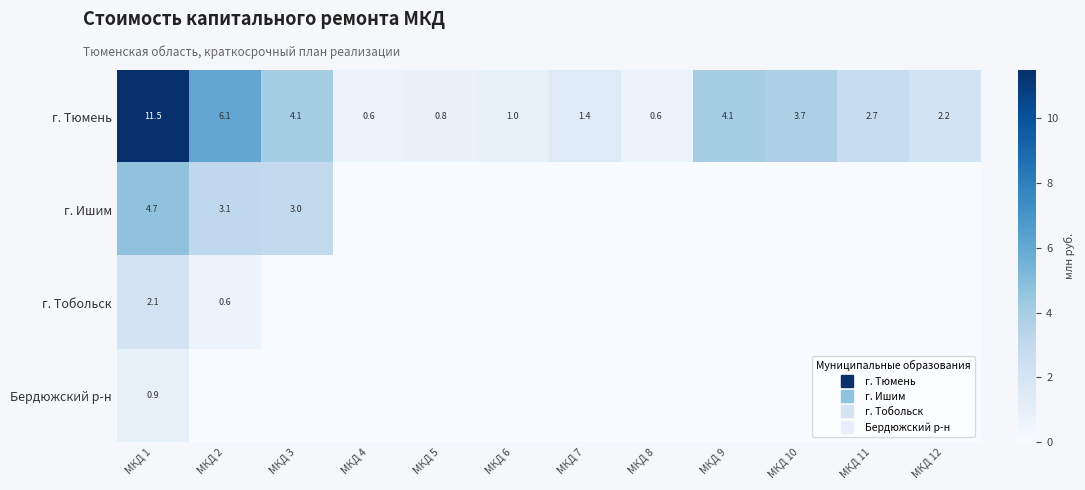

Count the number of categories in the chart.

12